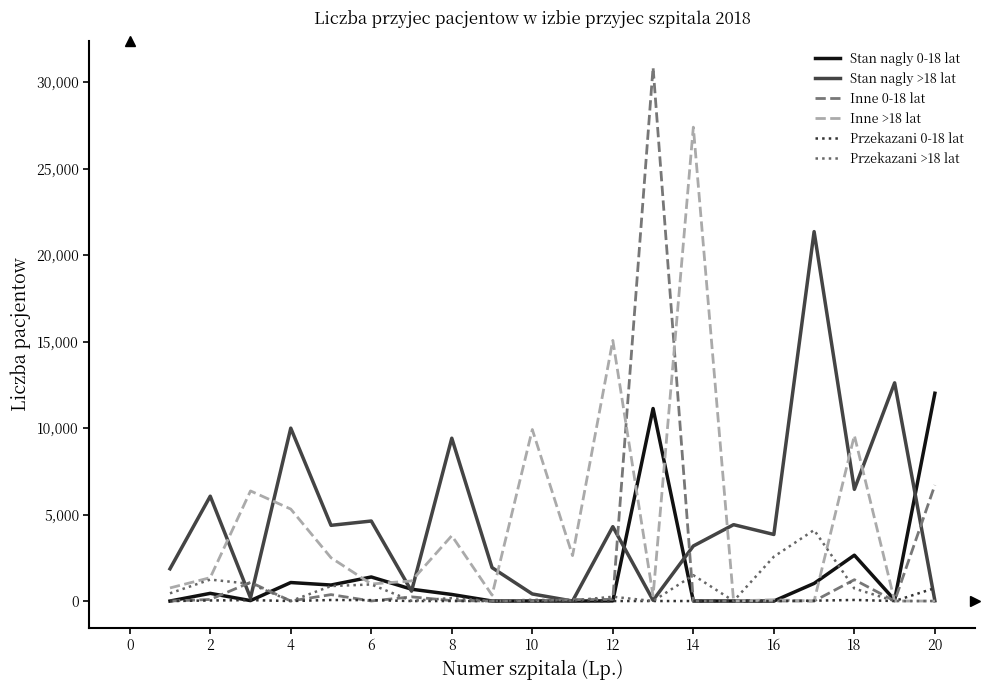

Which series has the widest spread of values?

Inne 0-18 lat